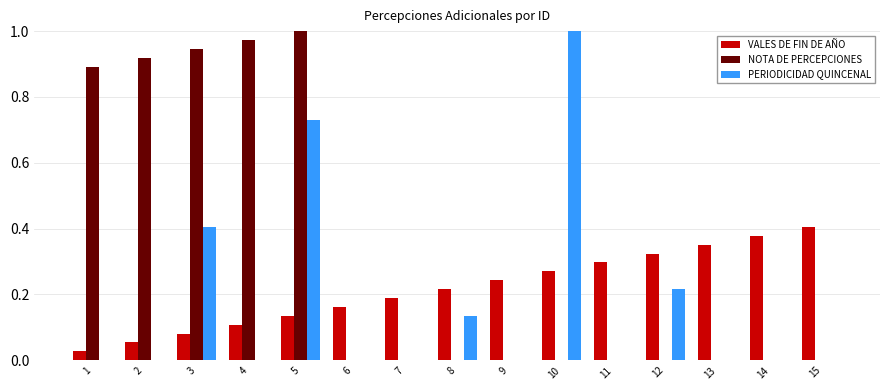

Between 2 and 4, which series saw the biggest shift?

VALES DE FIN DE AÑO